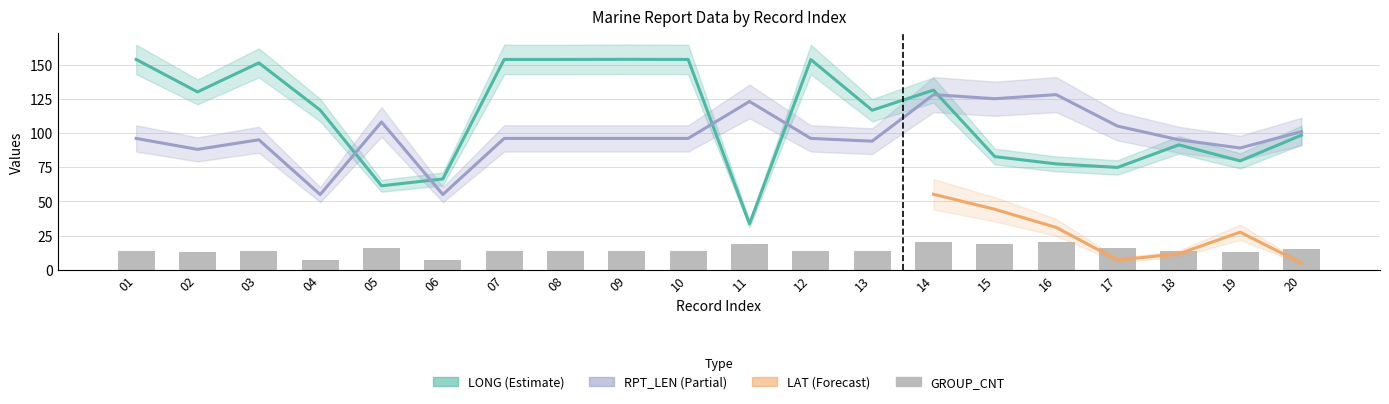

Does the chart contain stacked bars?

No